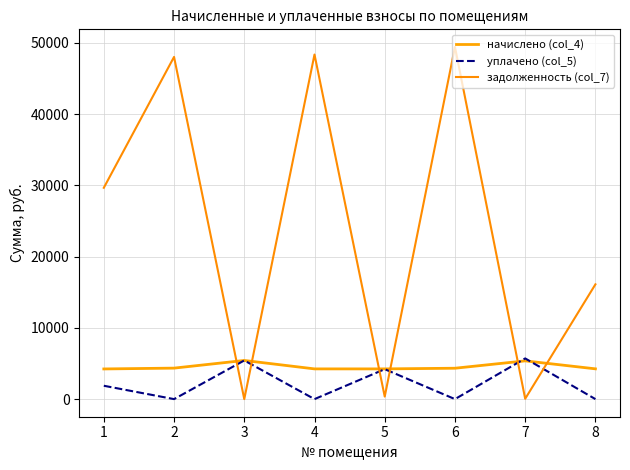

Which label corresponds to the smallest value in the chart?

2